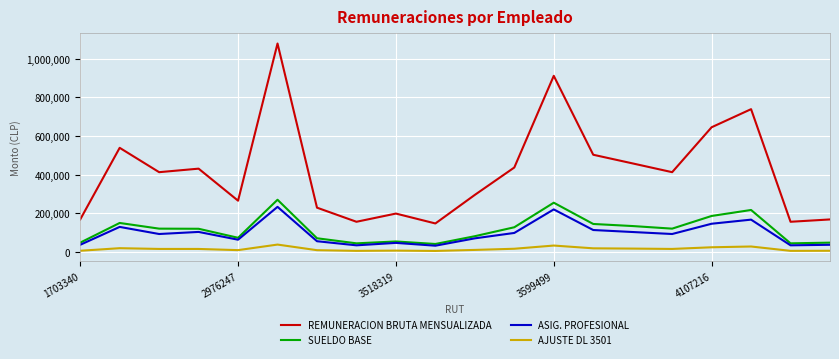

What are all the series names shown in the legend?

REMUNERACION BRUTA MENSUALIZADA, SUELDO BASE, ASIG. PROFESIONAL, AJUSTE DL 3501